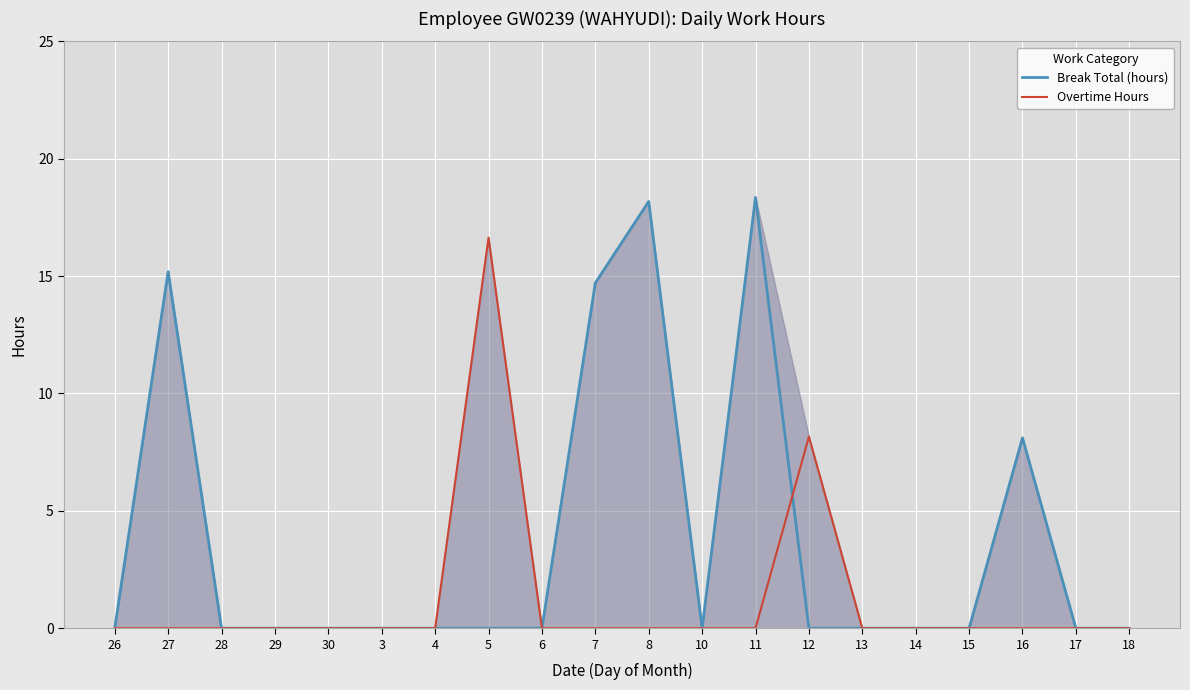

After their last crossing, which series has the higher values: Overtime Hours or Break Total (hours)?

Overtime Hours